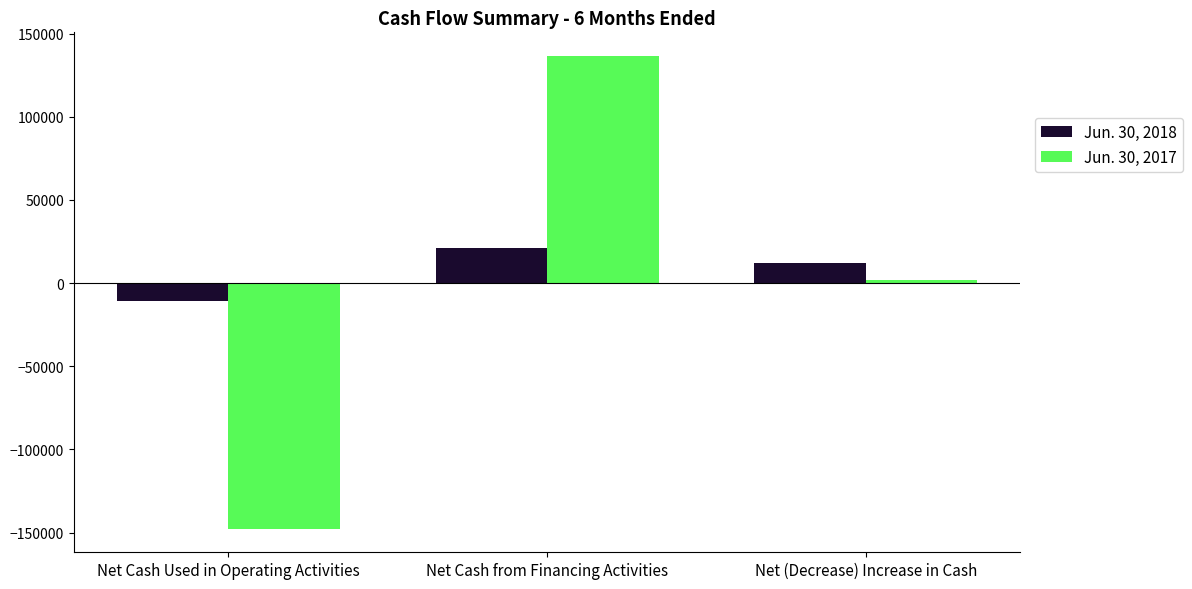

At which label is Jun. 30, 2017 closest to -5508?

Net (Decrease) Increase in Cash